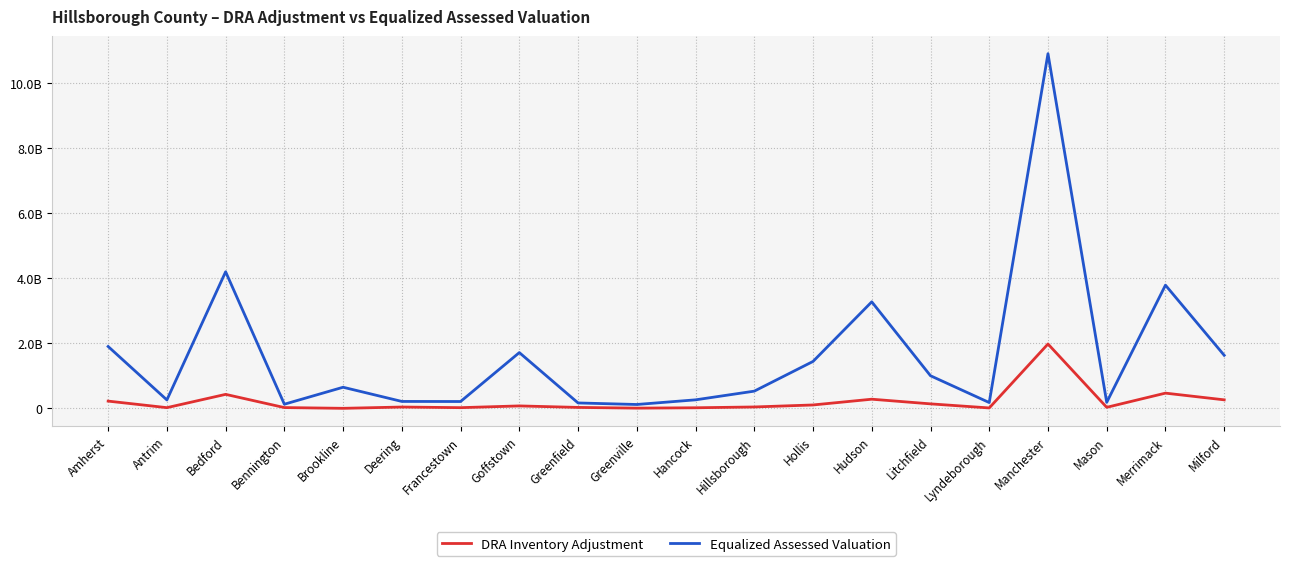

Which series changed the most between Bedford and Hudson?

Equalized Assessed Valuation